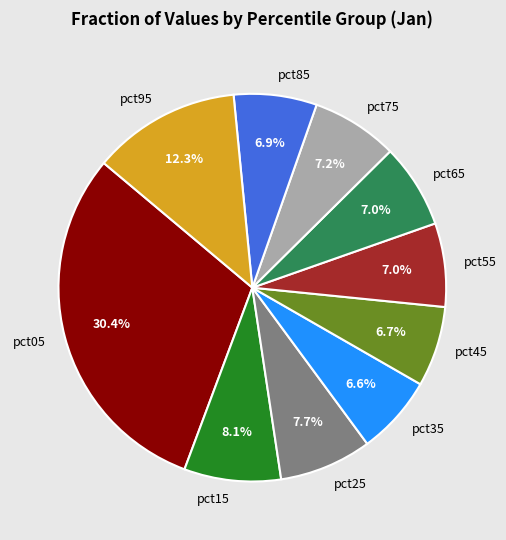

Which category has the biggest portion of the pie?

pct05